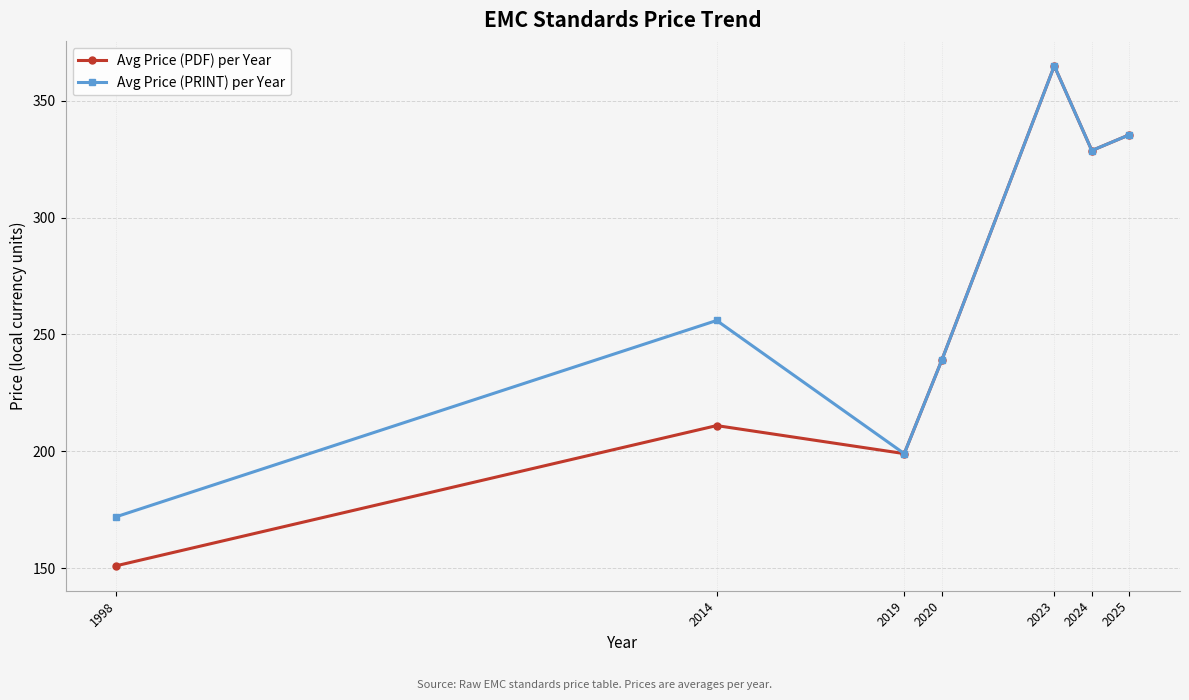

What are all the series names shown in the legend?

Avg Price (PDF) per Year, Avg Price (PRINT) per Year